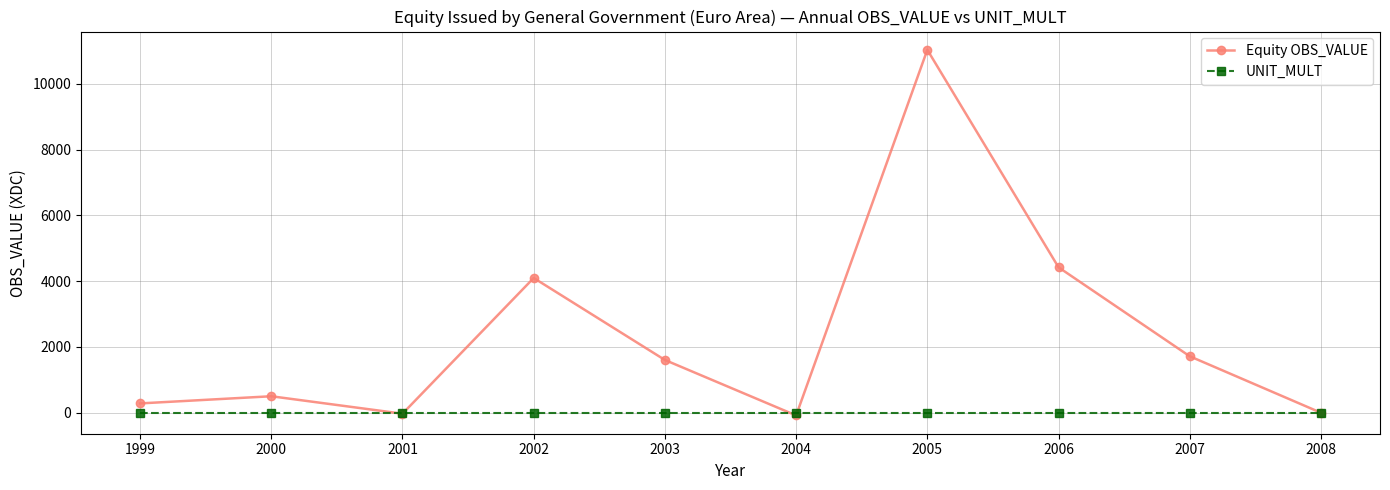

List the series in order of their peak value, lowest first.

UNIT_MULT, Equity OBS_VALUE